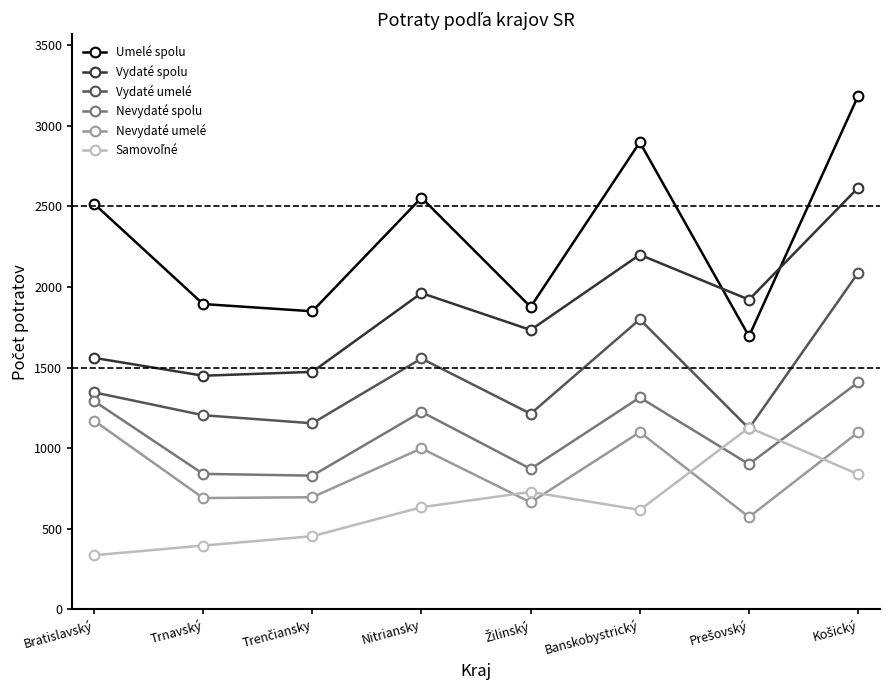

What is the value of the Nevydaté spolu point at the 6th from the left?

1314